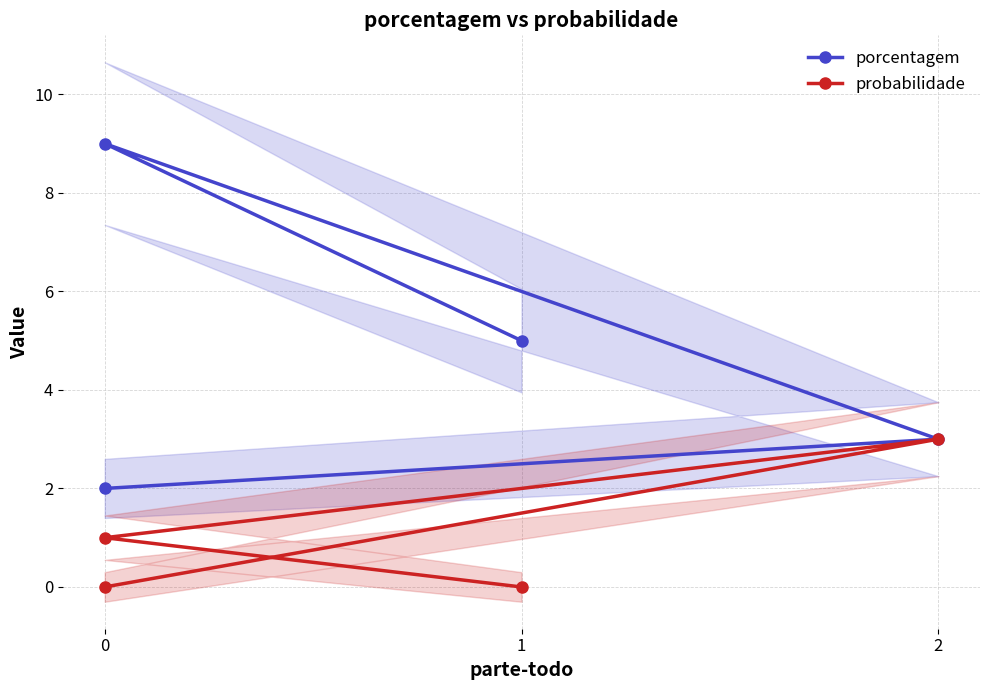

Reading right to left, extract all data points from this chart.

porcentagem: 5	9	3	2
probabilidade: 0	1	3	0